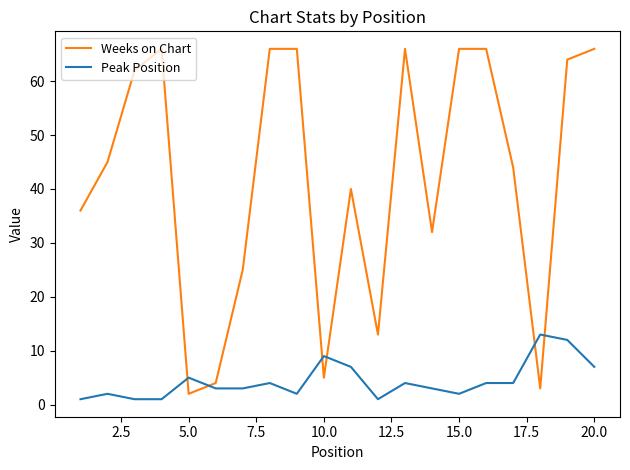

What is the minimum value for Peak Position?

1